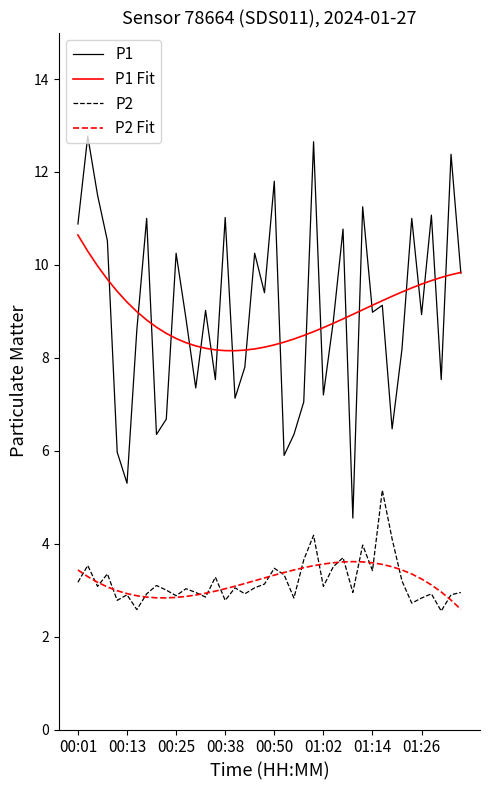

What is the maximum value shown in the chart?

12.8